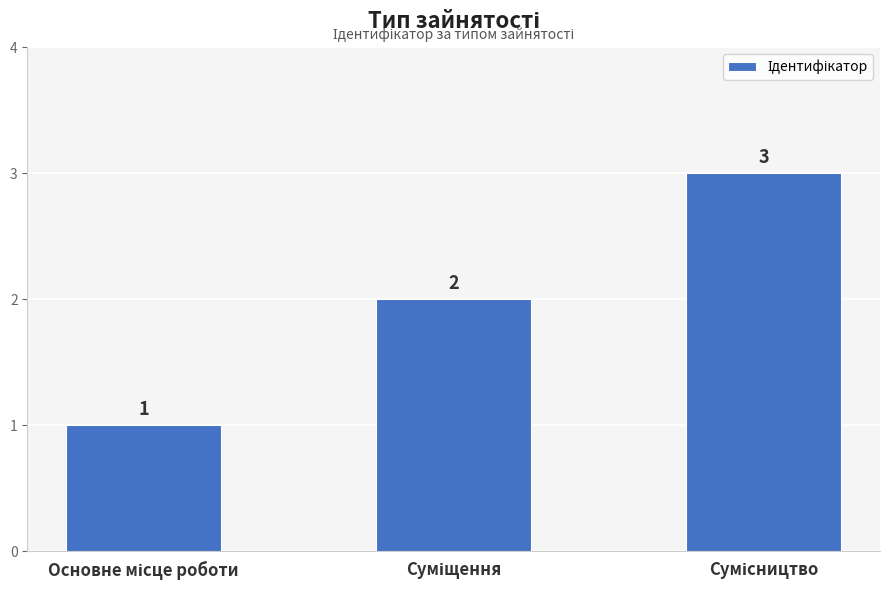

What is the maximum value shown in the chart?

3